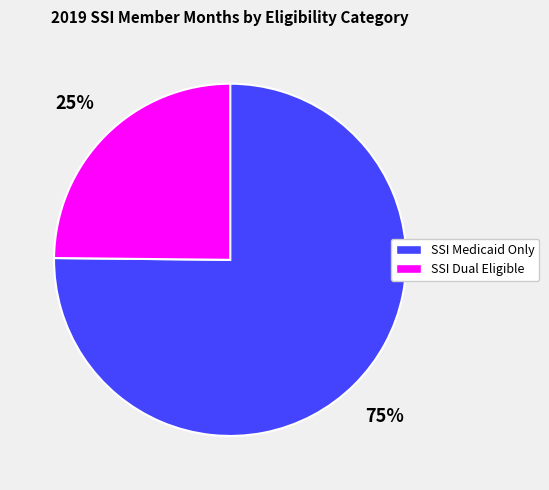

Rank the categories by value from lowest to highest.

SSI Dual Eligible, SSI Medicaid Only